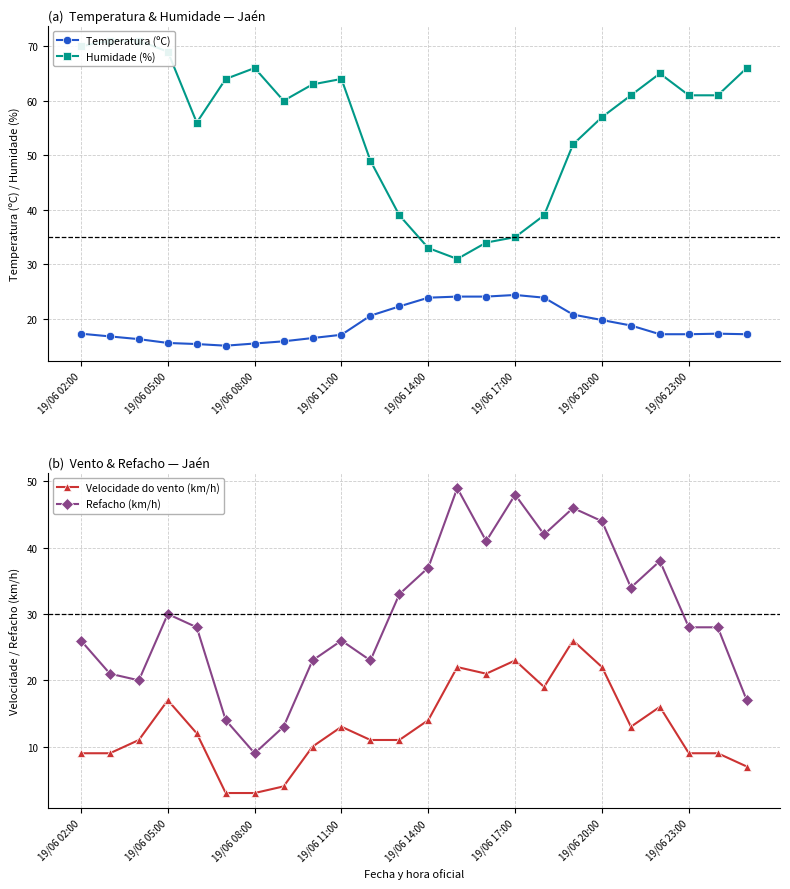

How many values in the Temperatura (ºC) series exceed 17?

16